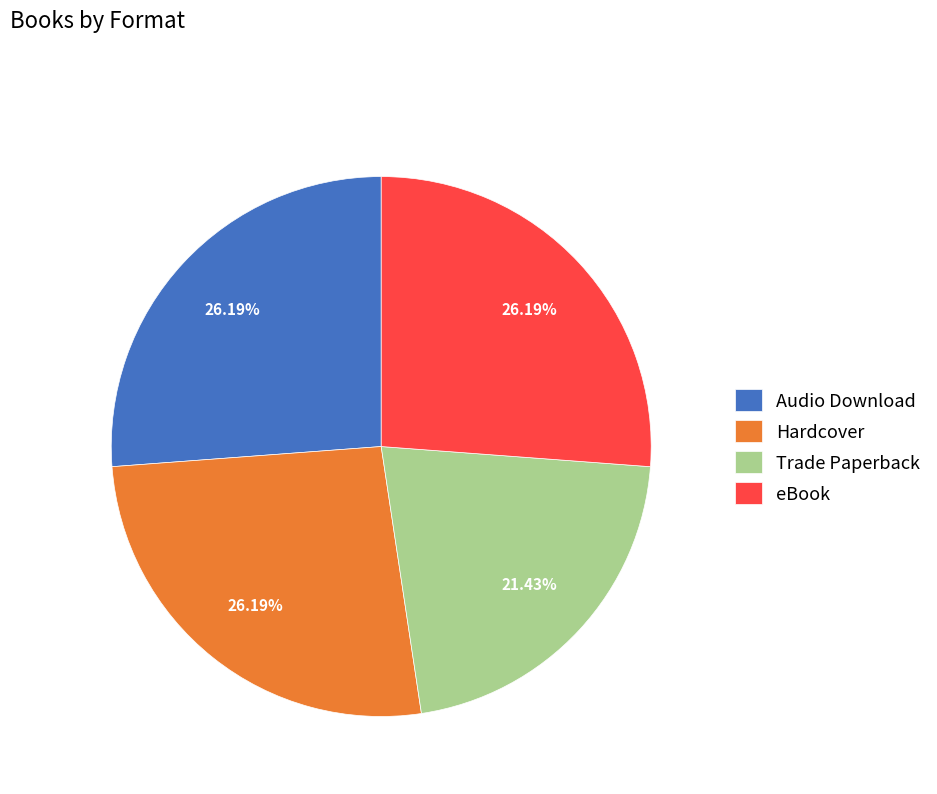

Which category has the smallest portion of the pie?

Trade Paperback